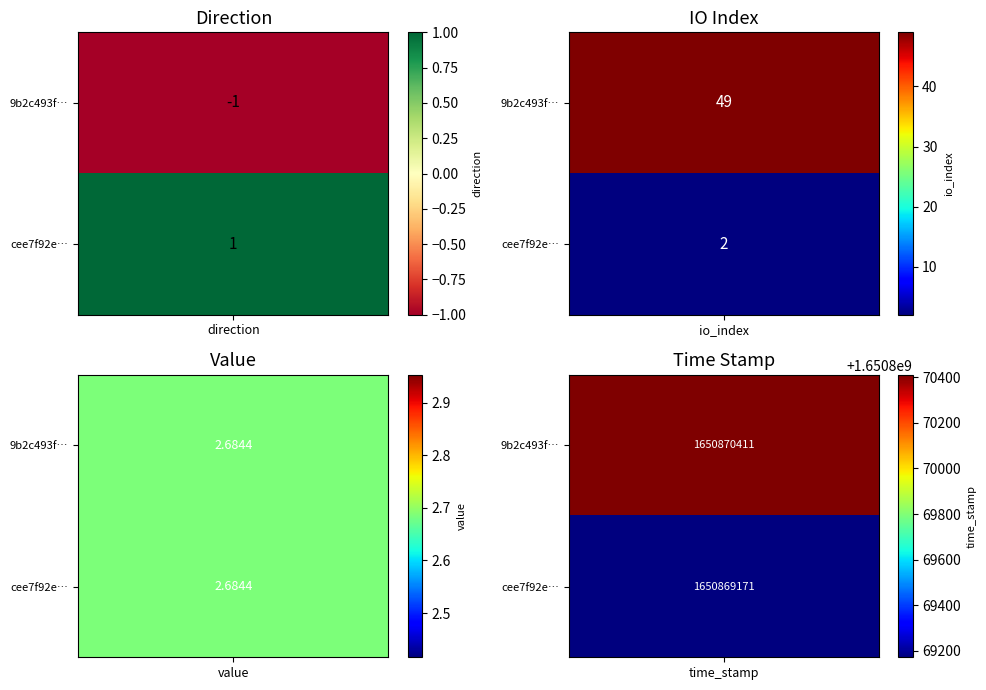

At which category is the sum across all series the highest?

time_stamp